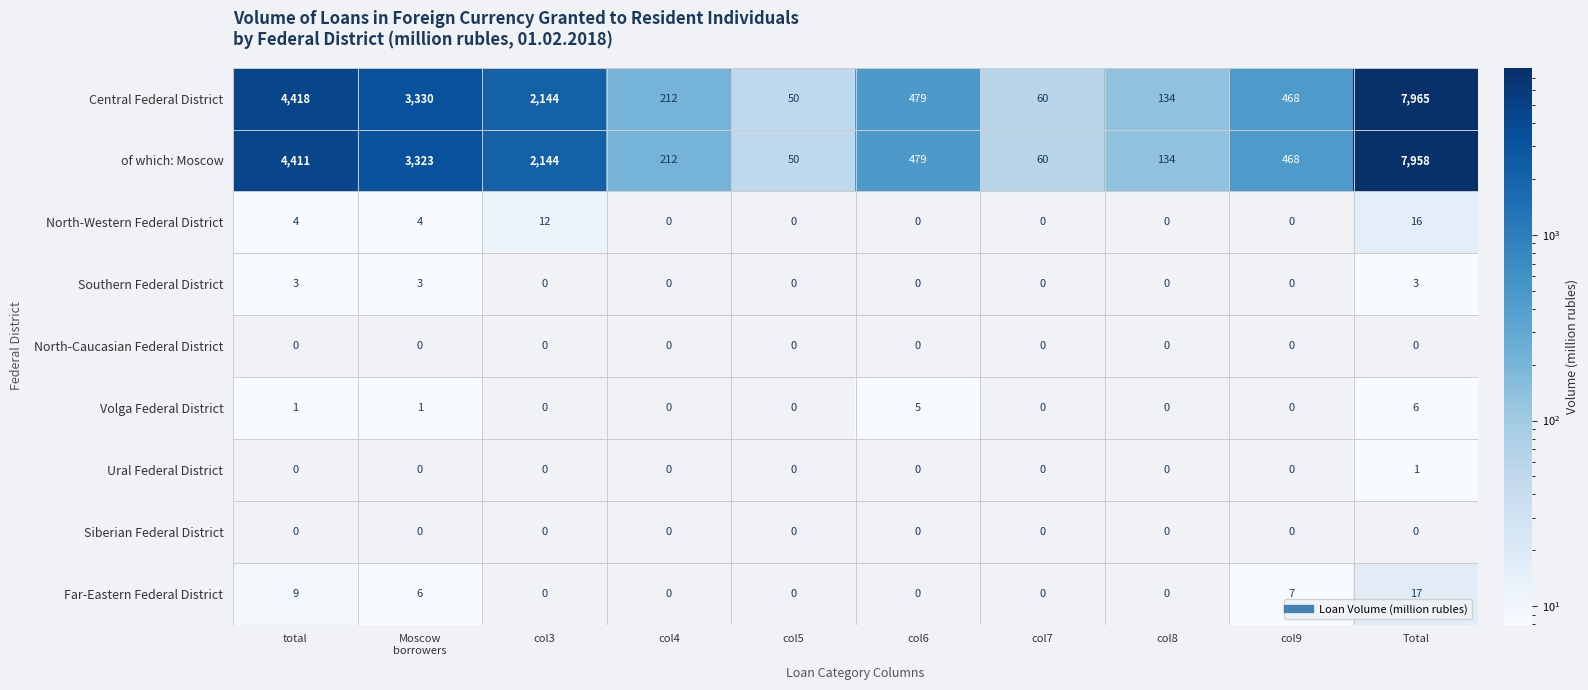

The value of of which: Moscow at total is 2725. True or false?

False